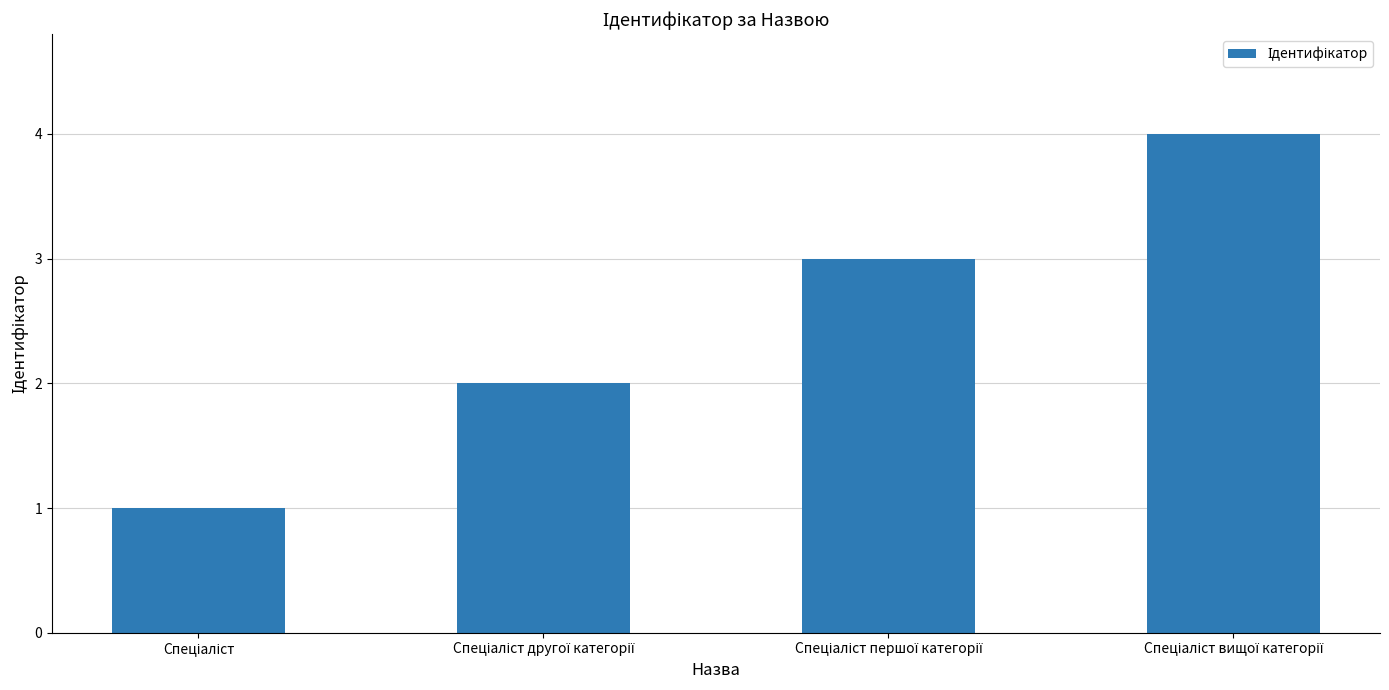

What is the greatest value displayed?

4